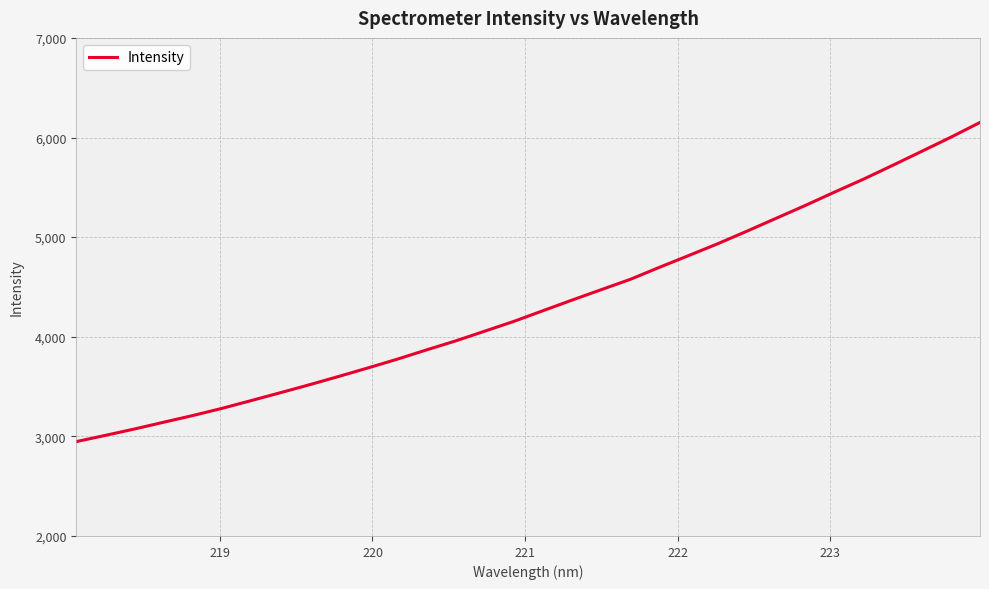

What is the sum of all values?

138545.2